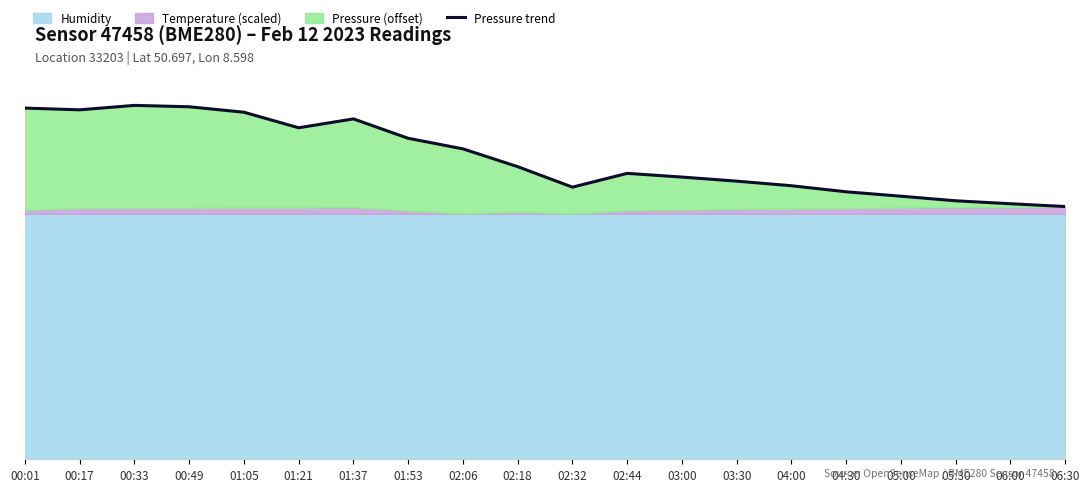

What position from the left is 04:30?

16